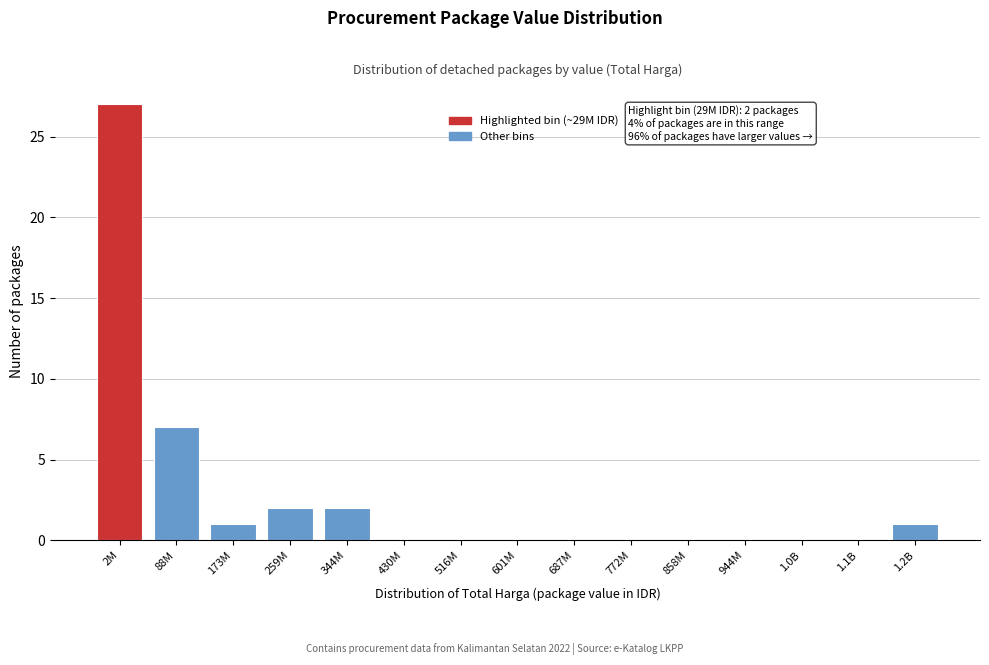

Reading left to right, what are all the values shown in this chart?

2M=27	88M=7	173M=1	259M=2	344M=2	430M=0	516M=0	601M=0	687M=0	772M=0	858M=0	944M=0	1.0B=0	1.1B=0	1.2B=1